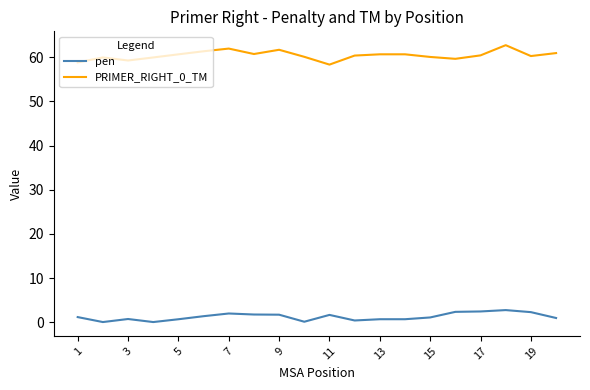

What is the highest value of the PRIMER_RIGHT_0_TM series?

62.7